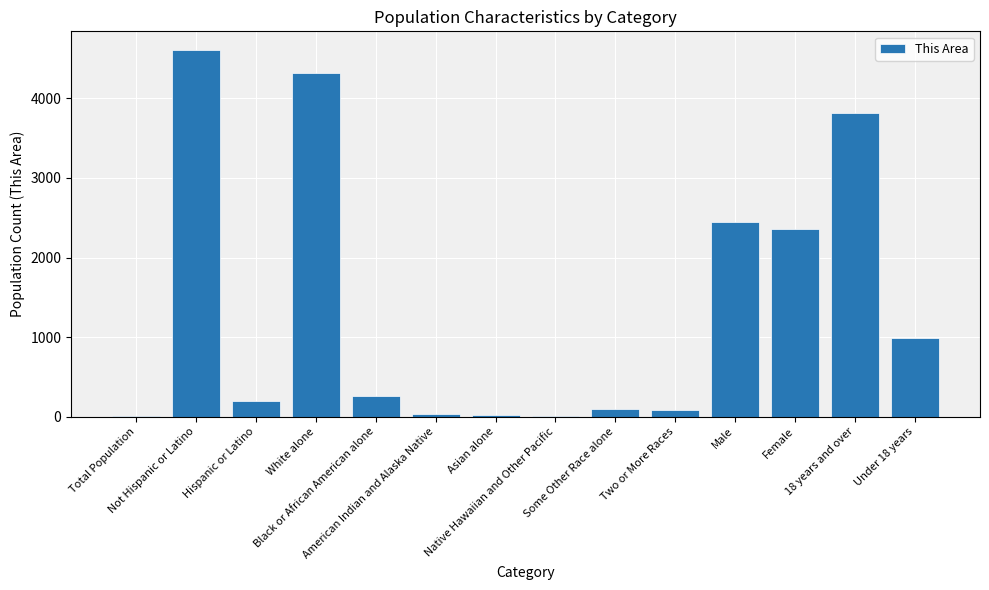

What is the greatest value displayed?

4612